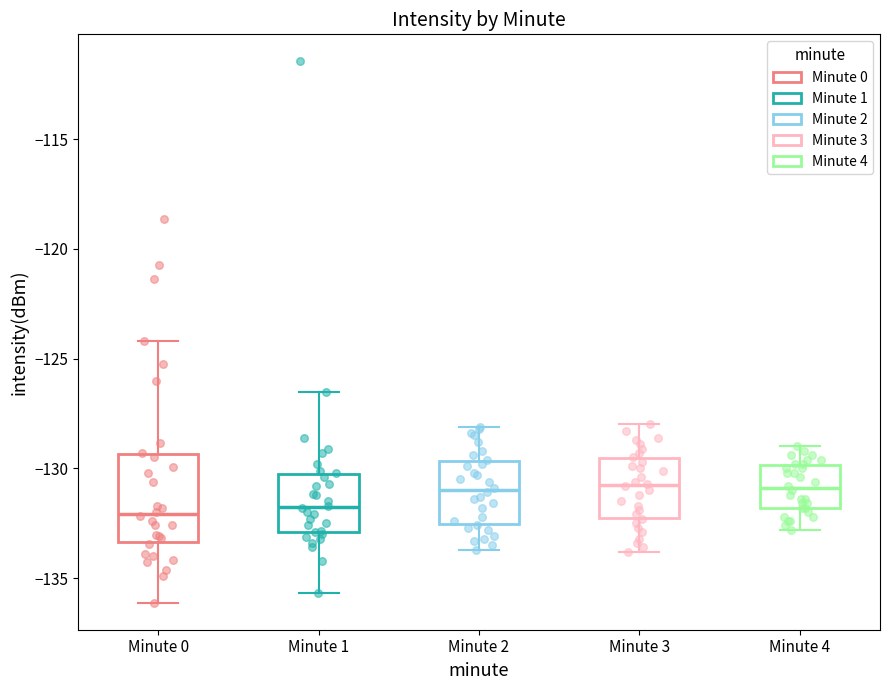

Where is the lower edge of the box for Minute 0 on the y-axis? The values are not printed on the chart, so give them approximately, as read against the axis.

-133.5